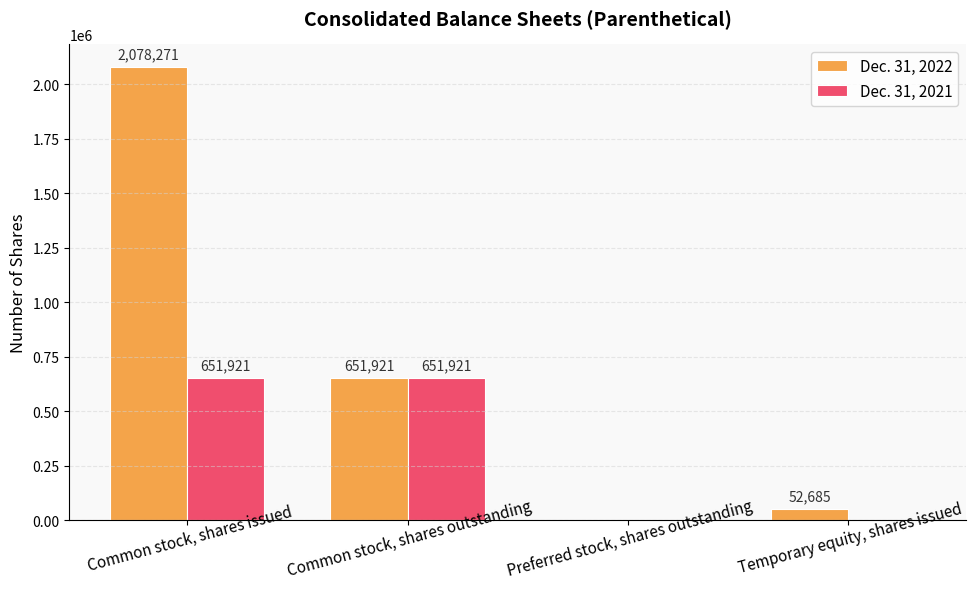

What is the approximate value of Dec. 31, 2022 at Common stock, shares outstanding?

651921.0